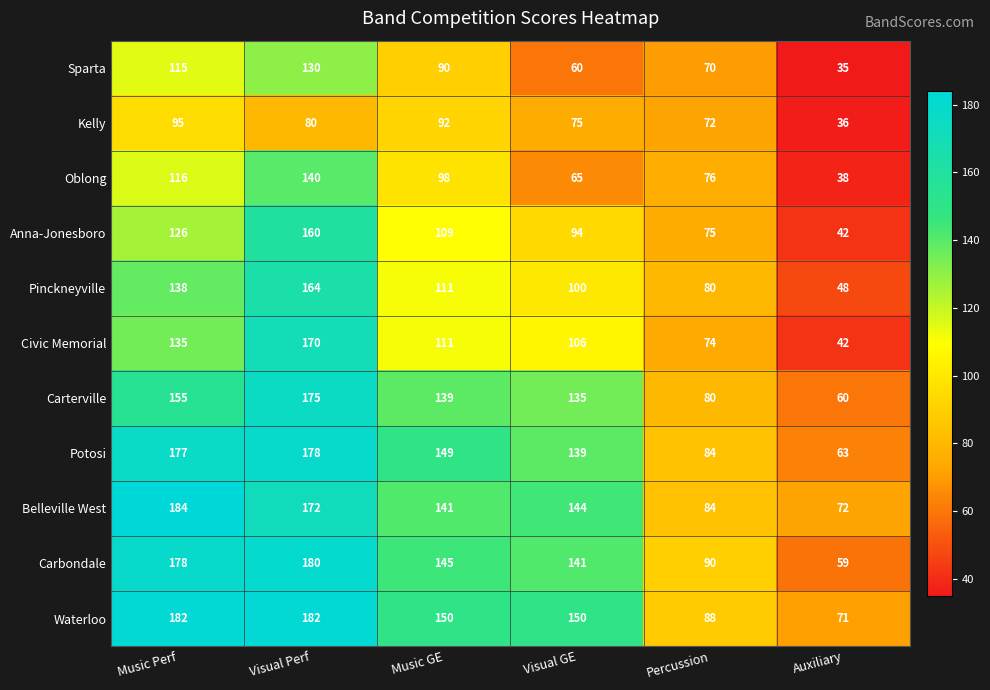

Which series has the largest range (max minus min)?

Civic Memorial